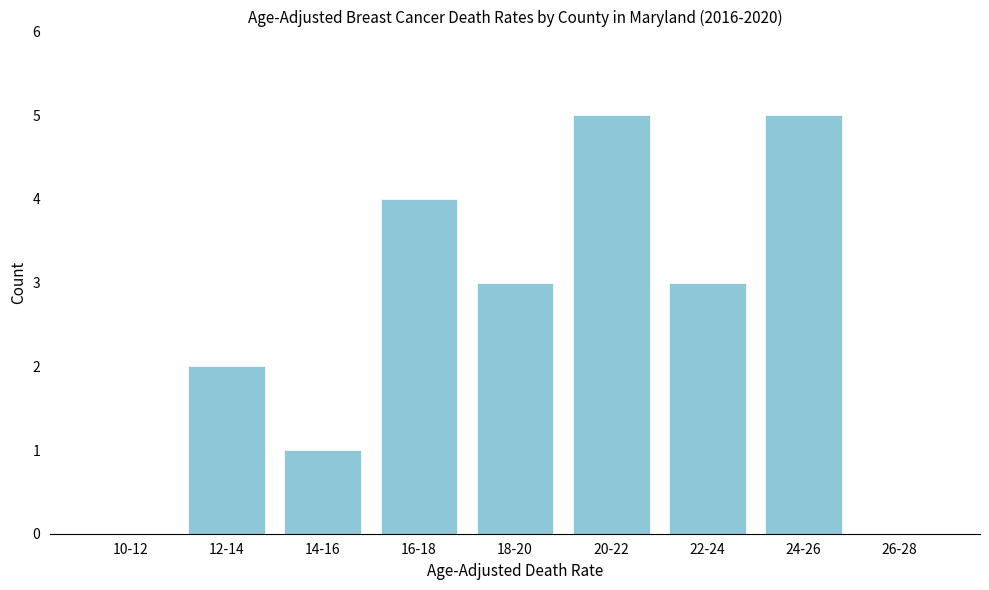

Reading left to right, extract all data points from this chart.

10-12=0	12-14=2	14-16=1	16-18=4	18-20=3	20-22=5	22-24=3	24-26=5	26-28=0